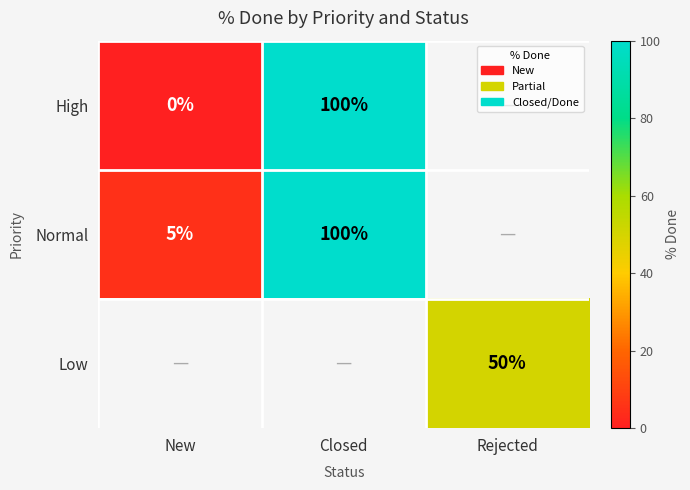

Is the value of High at New greater than the value of Normal at Closed?

No